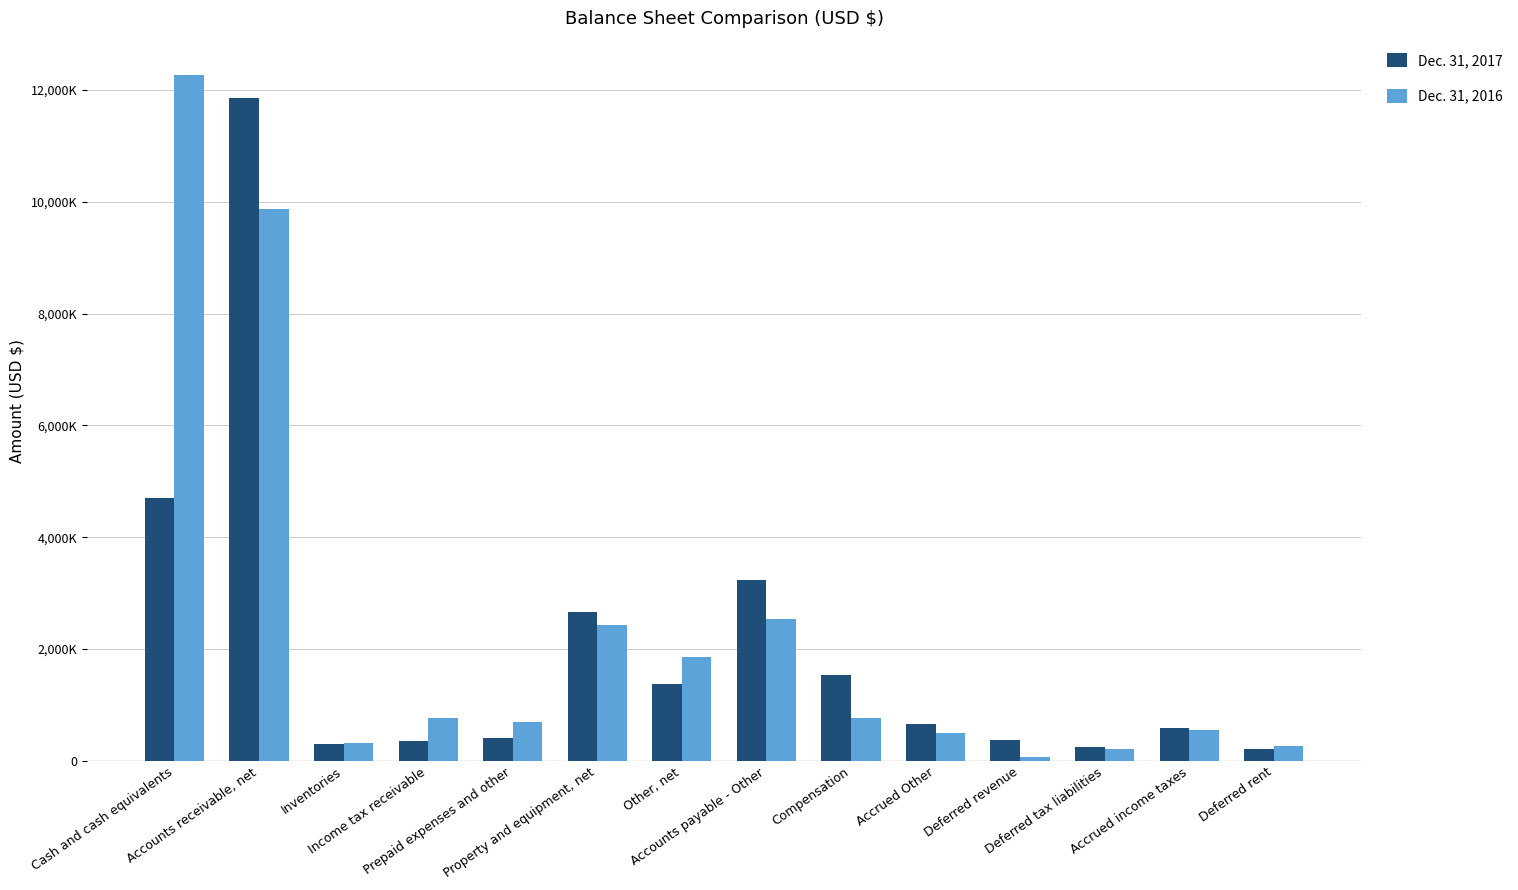

What value does the Dec. 31, 2017 series have at Accounts receivable, net?

11864000